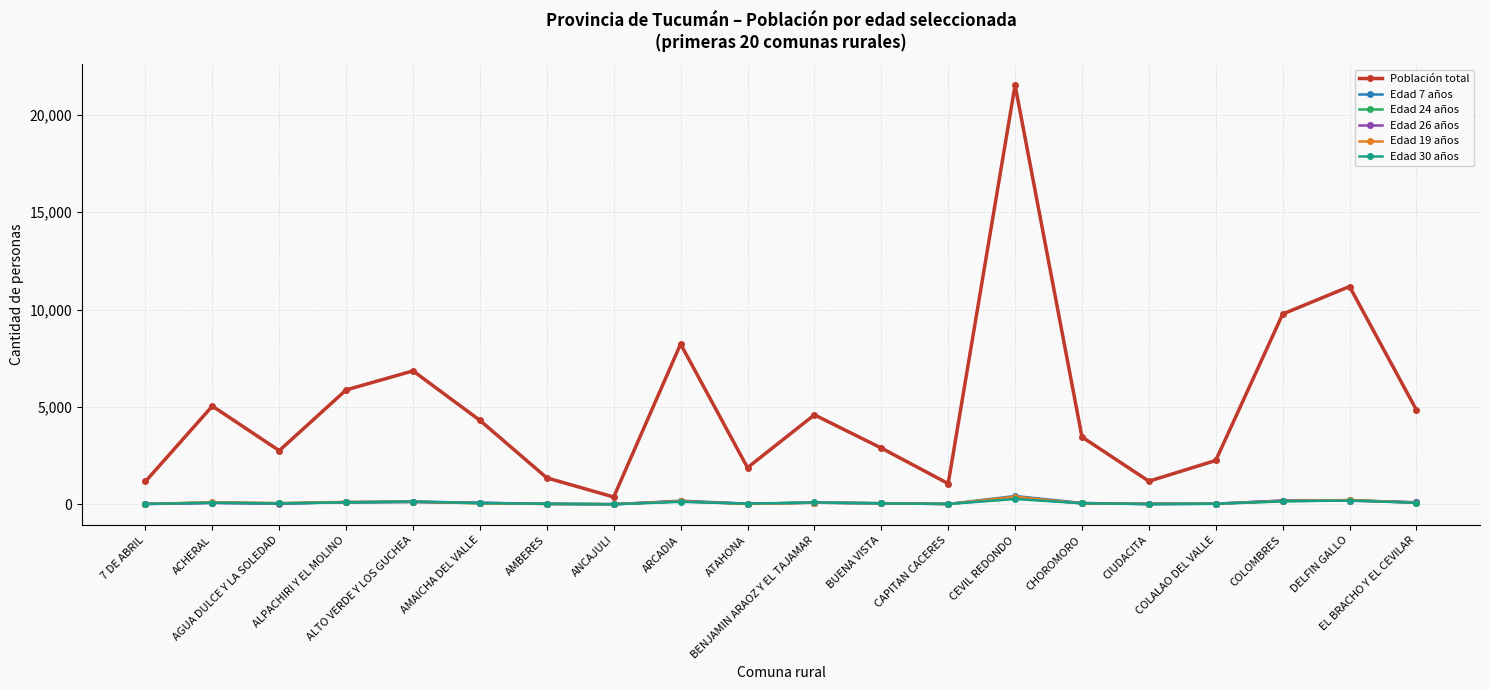

At which category is the sum across all series the highest?

CEVIL REDONDO